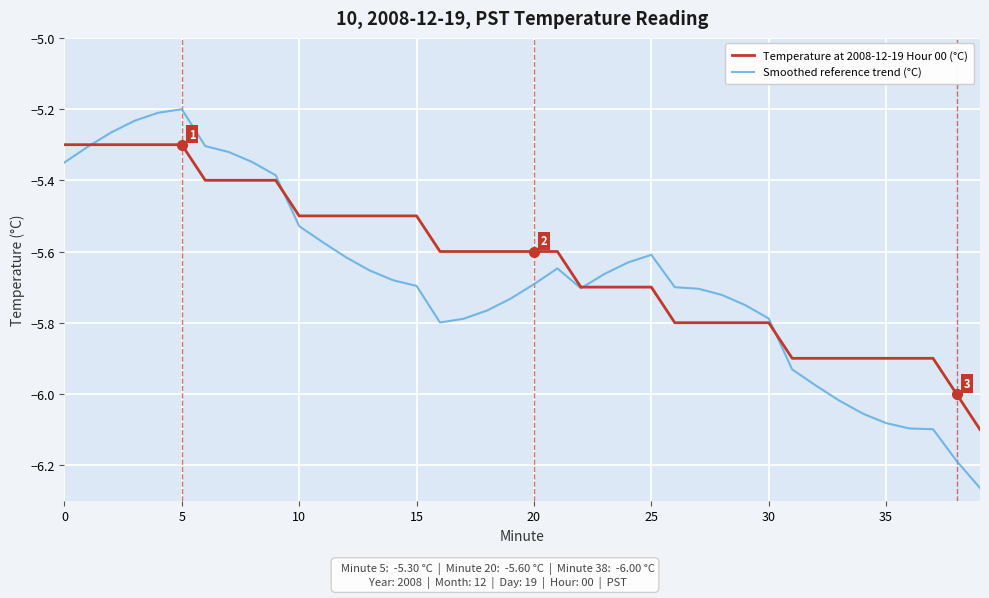

List the series in order of their peak value, highest first.

Smoothed reference trend (°C), Temperature at 2008-12-19 Hour 00 (°C)